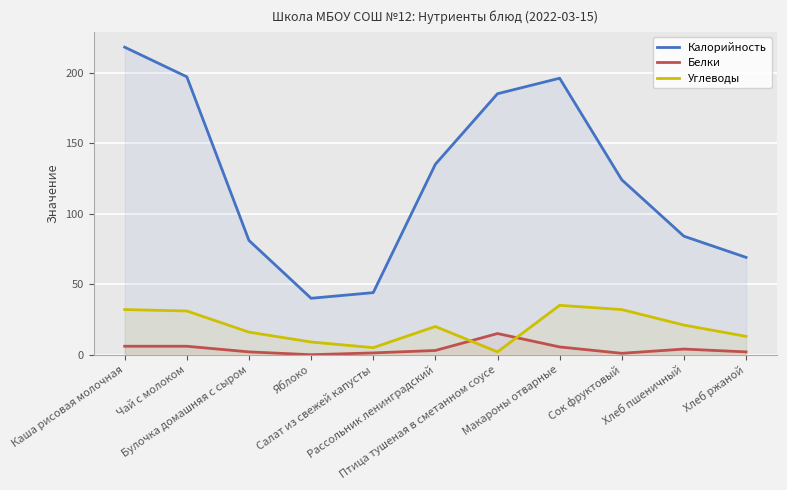

What is the difference between the maximum and second lowest values in the Калорийность series?

174.0